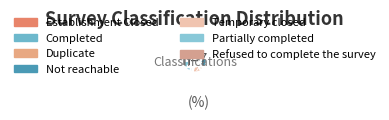

Does Duplicate represent more than half of the total?

No